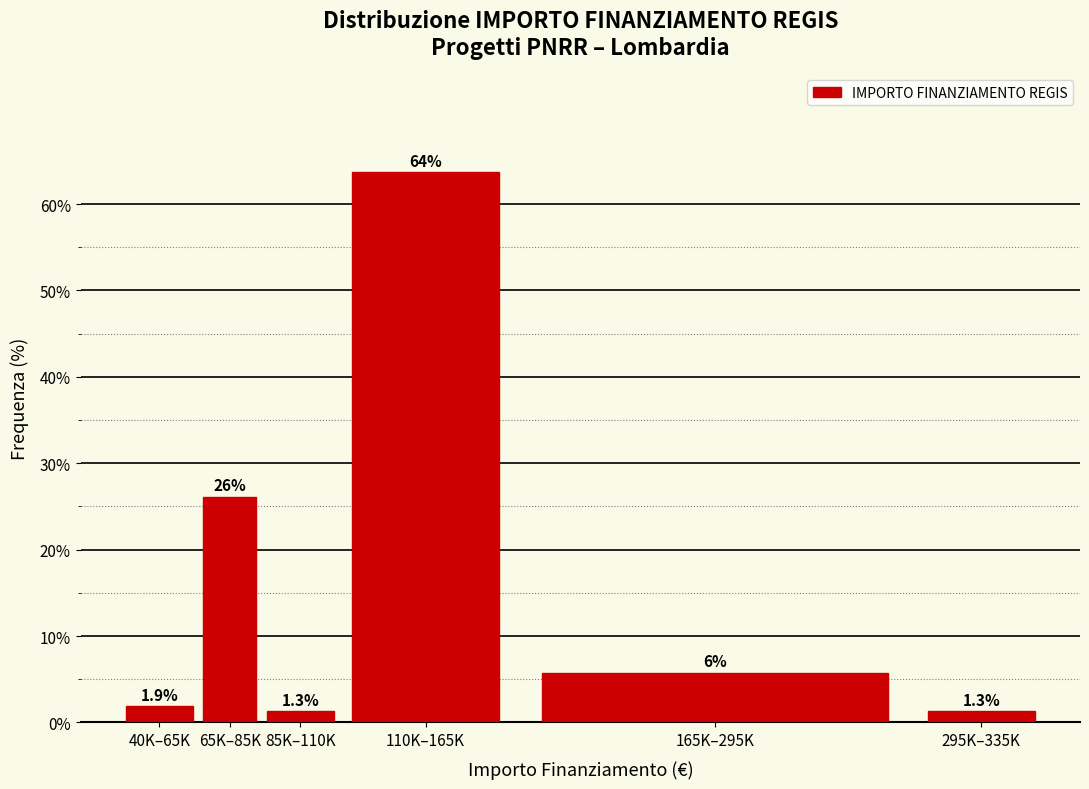

Which has a higher value, 110K–165K or 65K–85K?

110K–165K